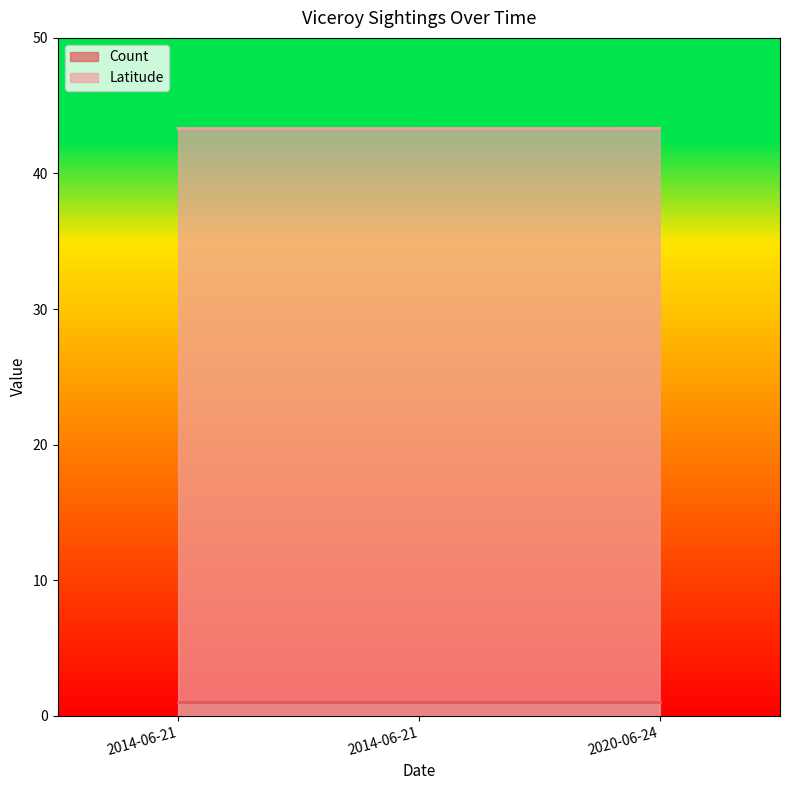

What is the sum of the values at 2020-06-24 and 2014-06-21?

86.6